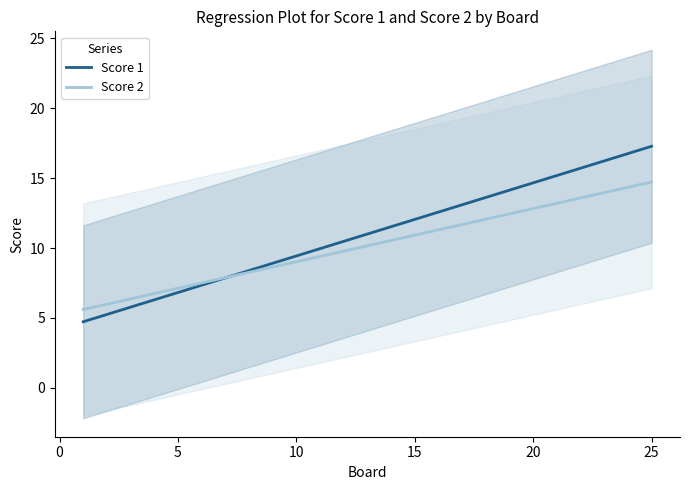

Rank the series by their average value, from lowest to highest.

Score 2, Score 1